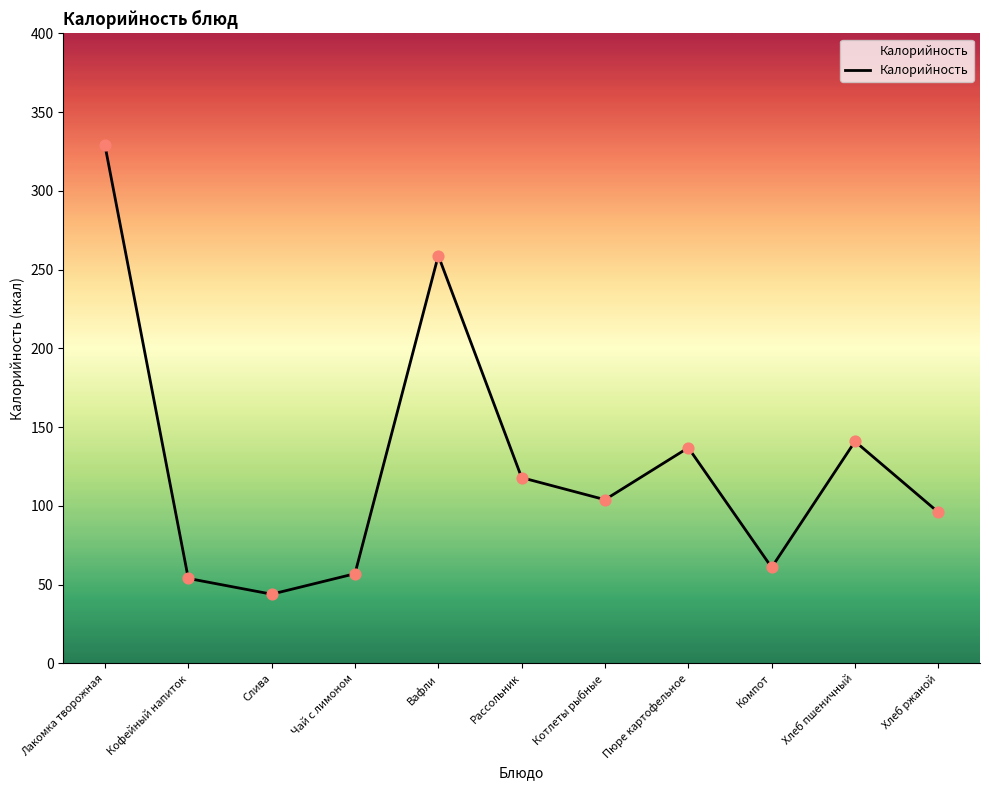

What is the change in value from Вафли to Компот?

-198